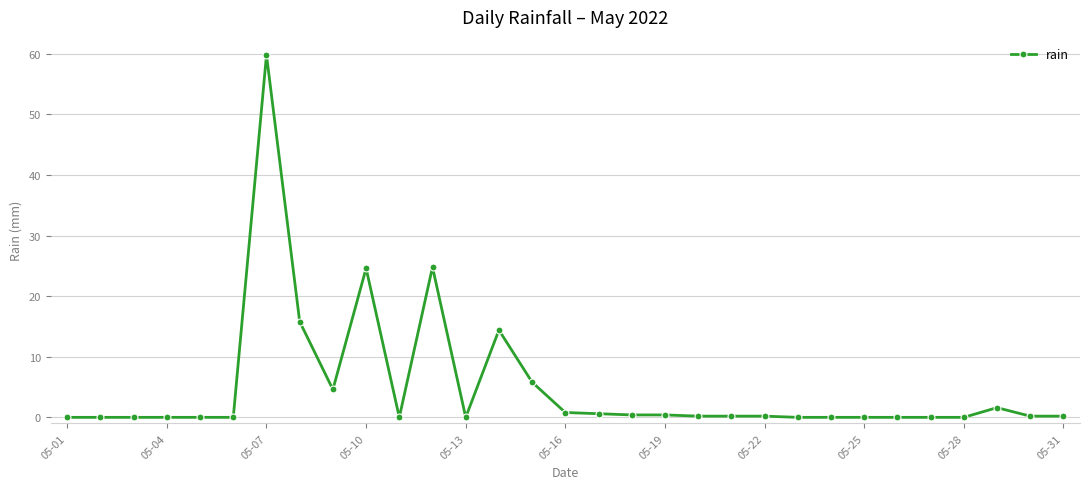

What is the sum of all values?

154.6